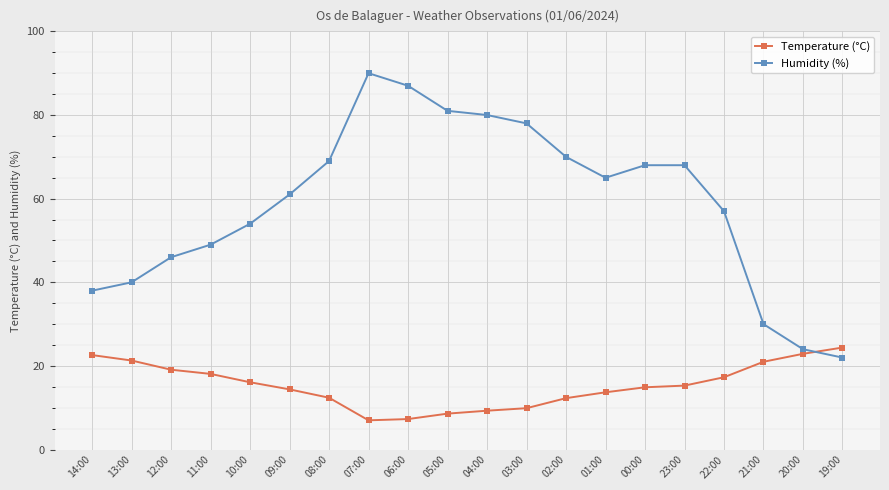

Which series has the widest spread of values?

Humidity (%)